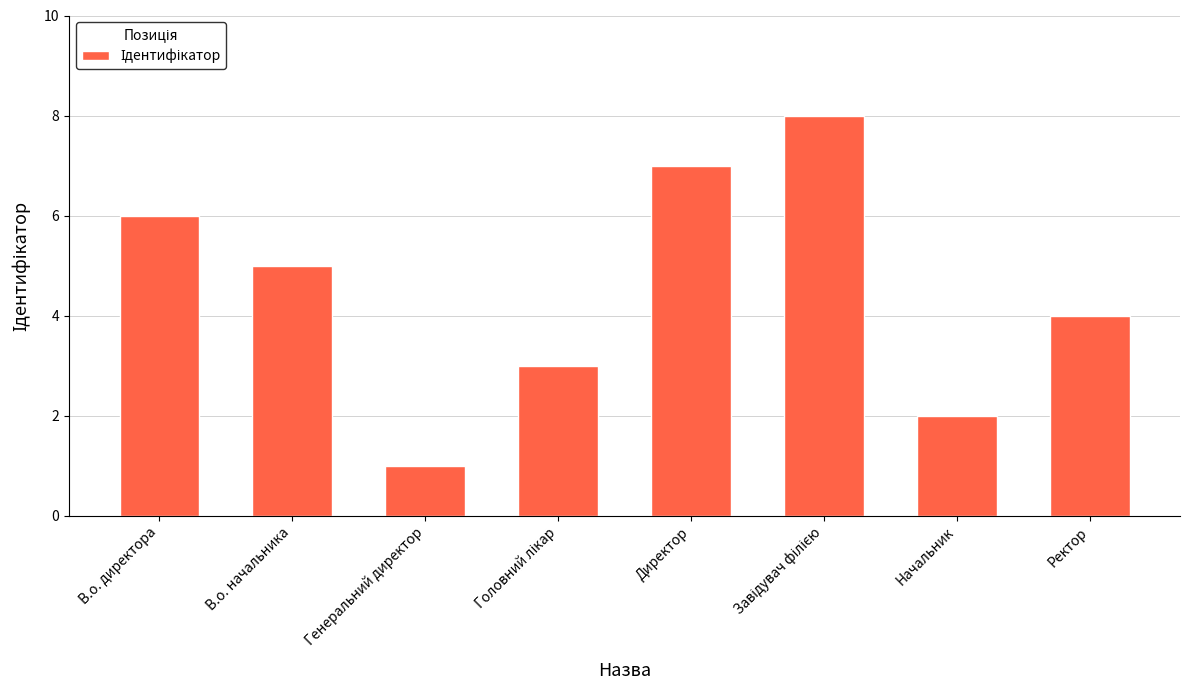

Count the number of data series in this chart.

1